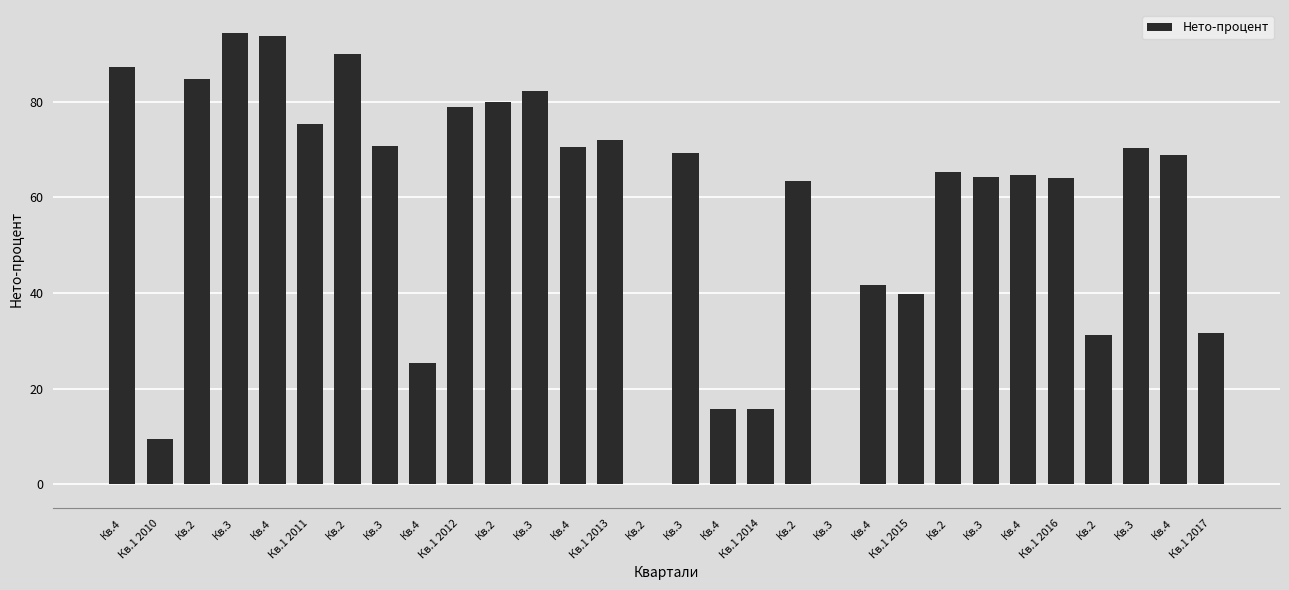

Rank the categories by value from highest to lowest.

Кв.3, Кв.4, Кв.2, Кв.4, Кв.2, Кв.3, Кв.2, Кв.1 2012, Кв.1 2011, Кв.1 2013, Кв.3, Кв.4, Кв.3, Кв.3, Кв.4, Кв.2, Кв.4, Кв.3, Кв.1 2016, Кв.2, Кв.4, Кв.1 2015, Кв.1 2017, Кв.2, Кв.4, Кв.4, Кв.1 2014, Кв.1 2010, Кв.2, Кв.3